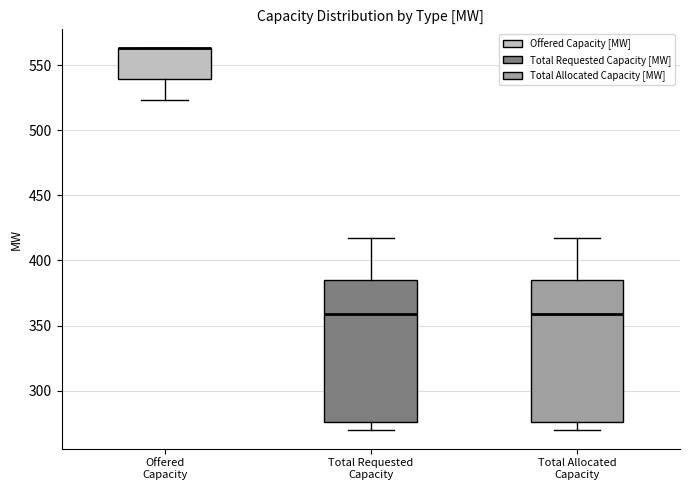

Where is the upper edge of the box for Total Requested Capacity on the y-axis? The values are not printed on the chart, so give them approximately, as read against the axis.

385